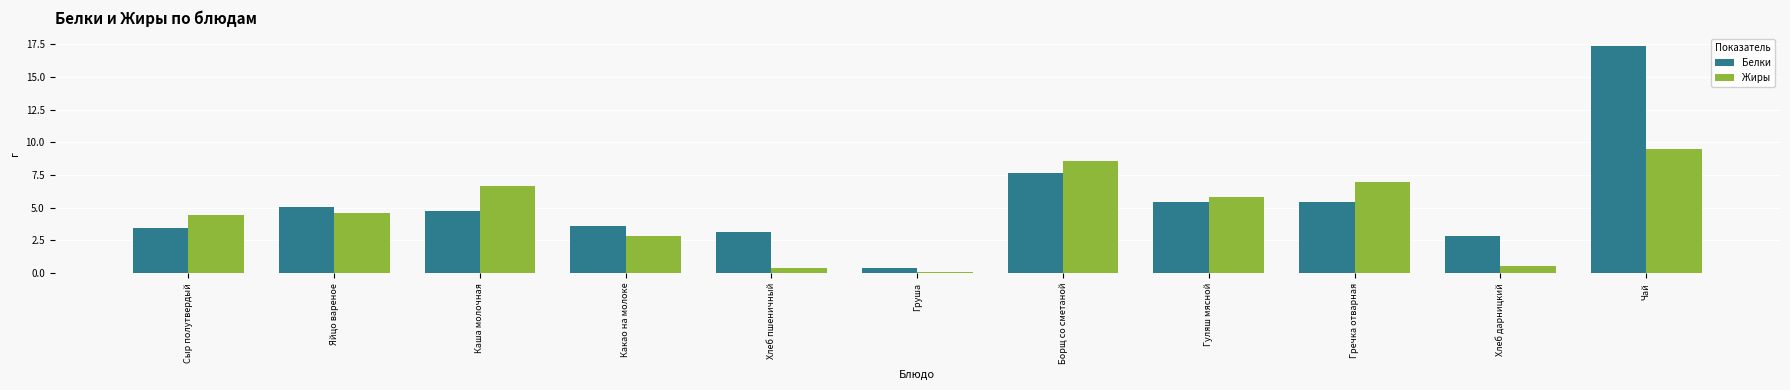

At which category is the sum across all series the highest?

Чай